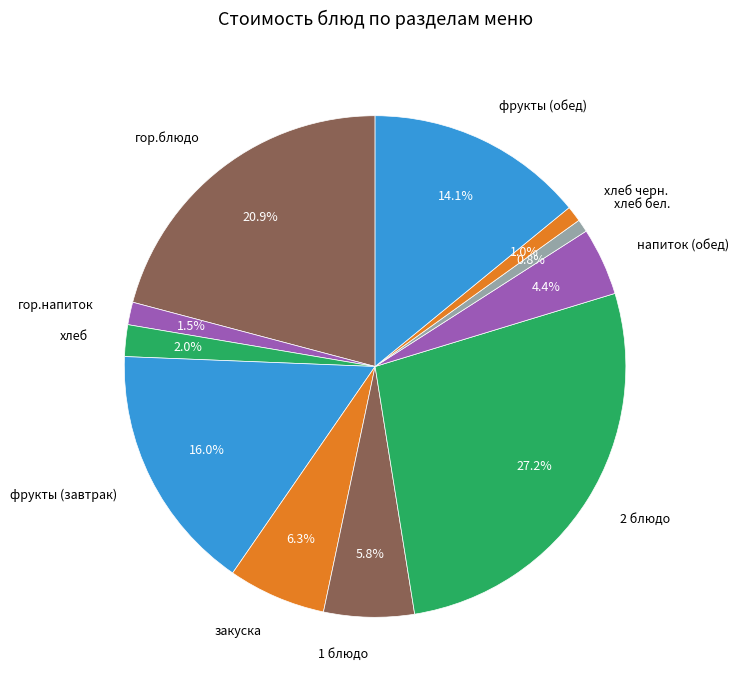

To the nearest percent, what percentage of the pie is хлеб бел.?

1%